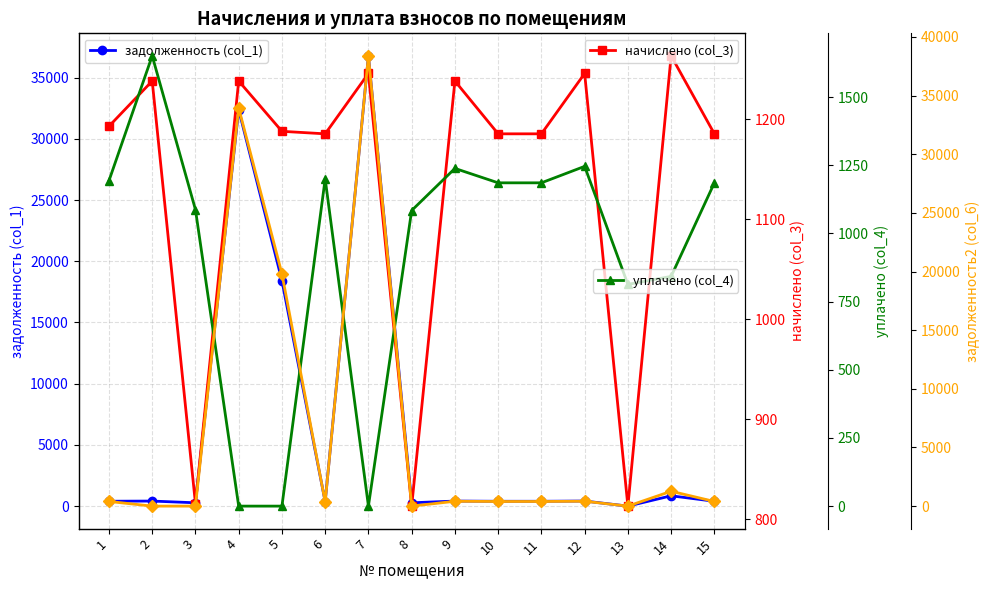

The value of уплачено (col_4) at 7 is 0.0. True or false?

True